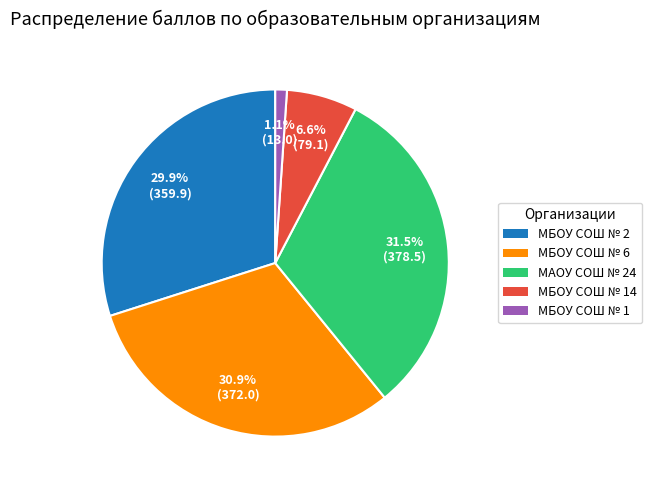

Rank the categories by value from highest to lowest.

МАОУ СОШ № 24, МБОУ СОШ № 6, МБОУ СОШ № 2, МБОУ СОШ № 14, МБОУ СОШ № 1